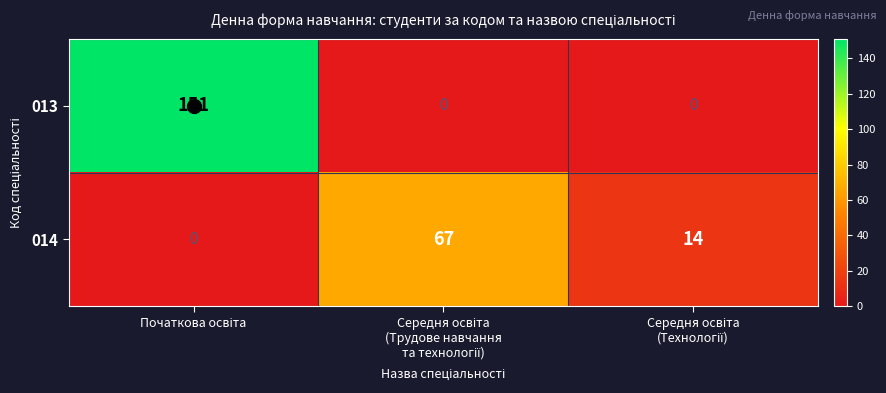

Which series has the largest total across all categories?

013